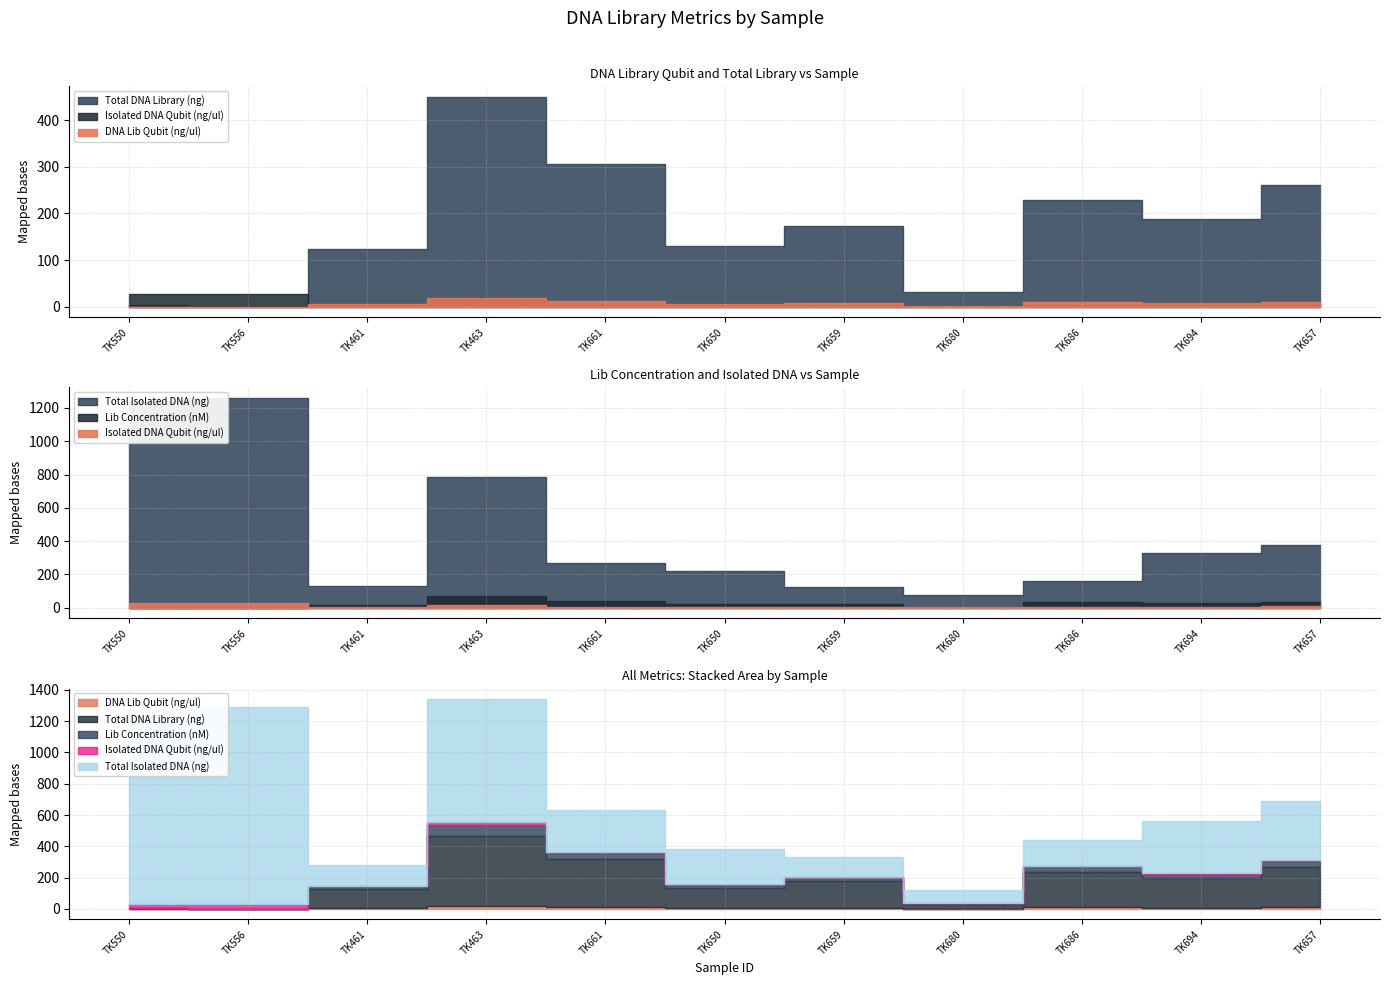

At which label does Total DNA Library (ng) reach its minimum?

TK556